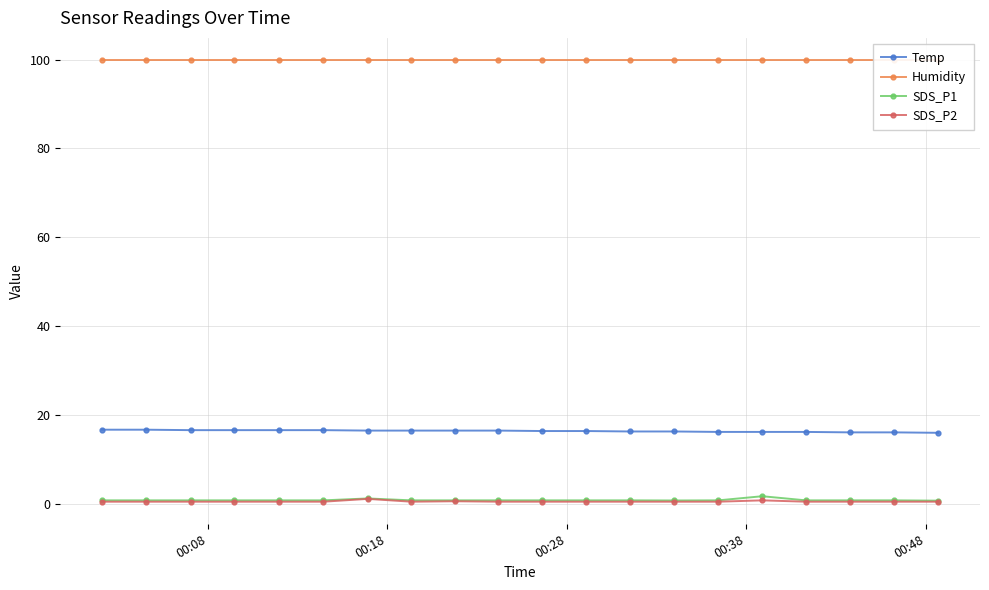

True or false: Temp and SDS_P2 cross at least once.

False